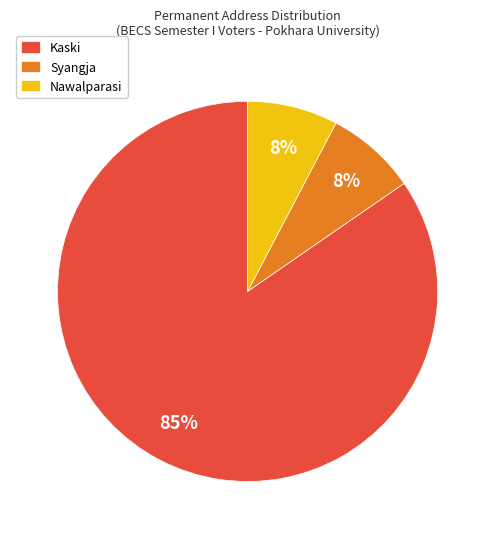

What percentage is the Syangja slice, to the nearest percent?

8%